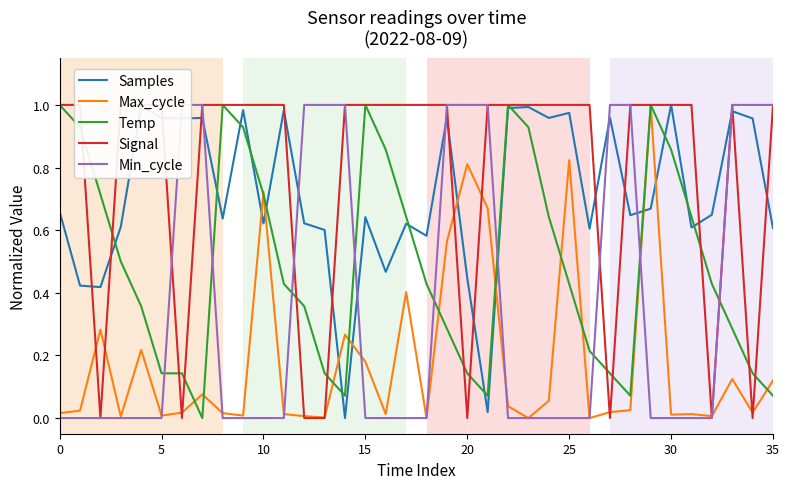

How many intersections are there between Samples and Min_cycle?

9